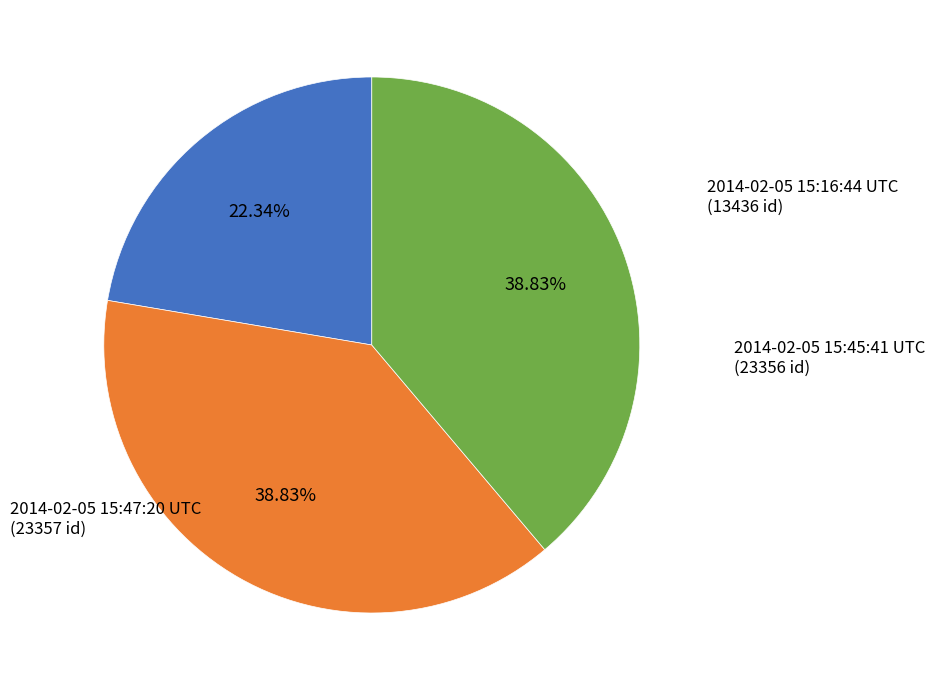

How many slices are in this pie chart?

3